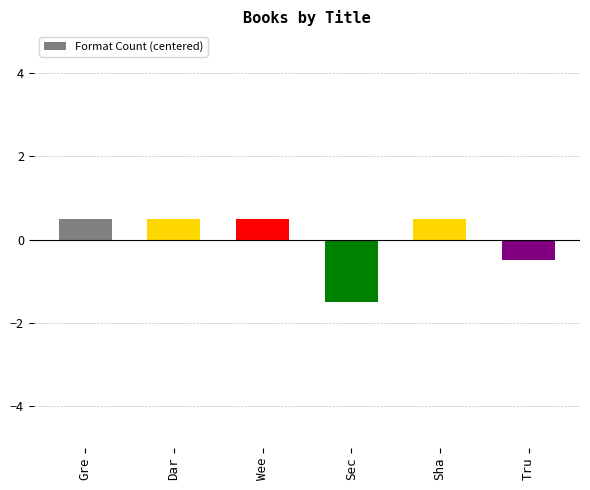

What is the difference between the second highest and second lowest values?

1.0